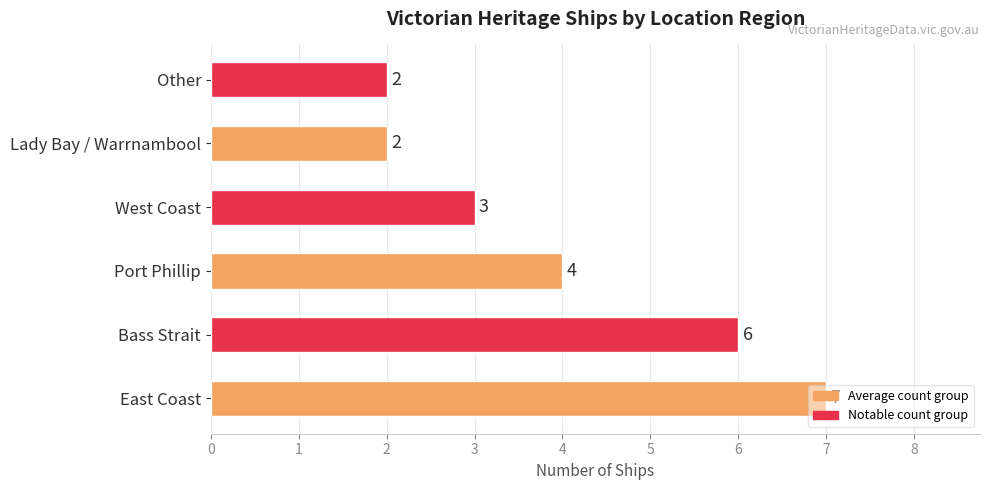

What is the difference between the maximum and minimum values?

5